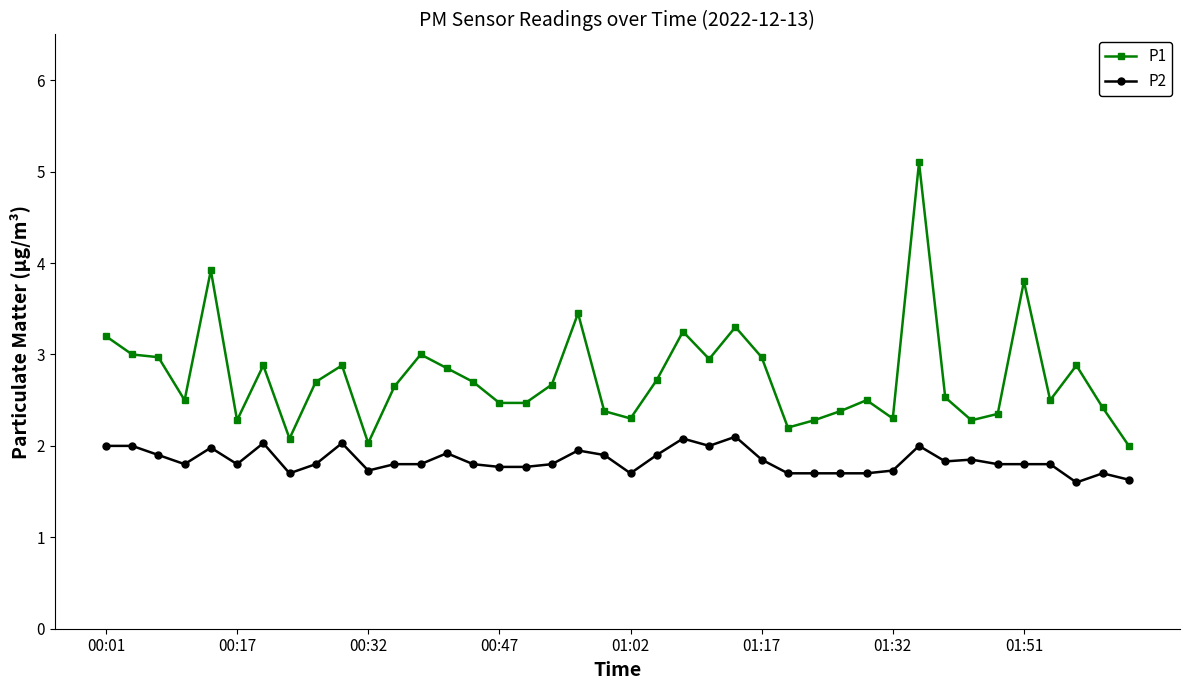

True or false: P2 and P1 intersect in this chart.

False